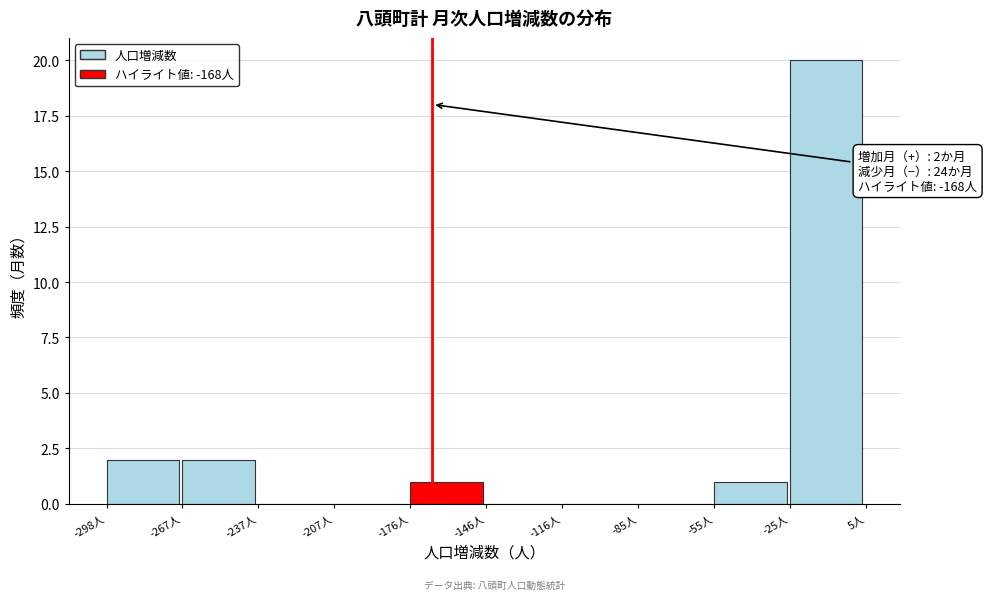

Over which range of the x-axis is the bar tallest?

-25 to 5